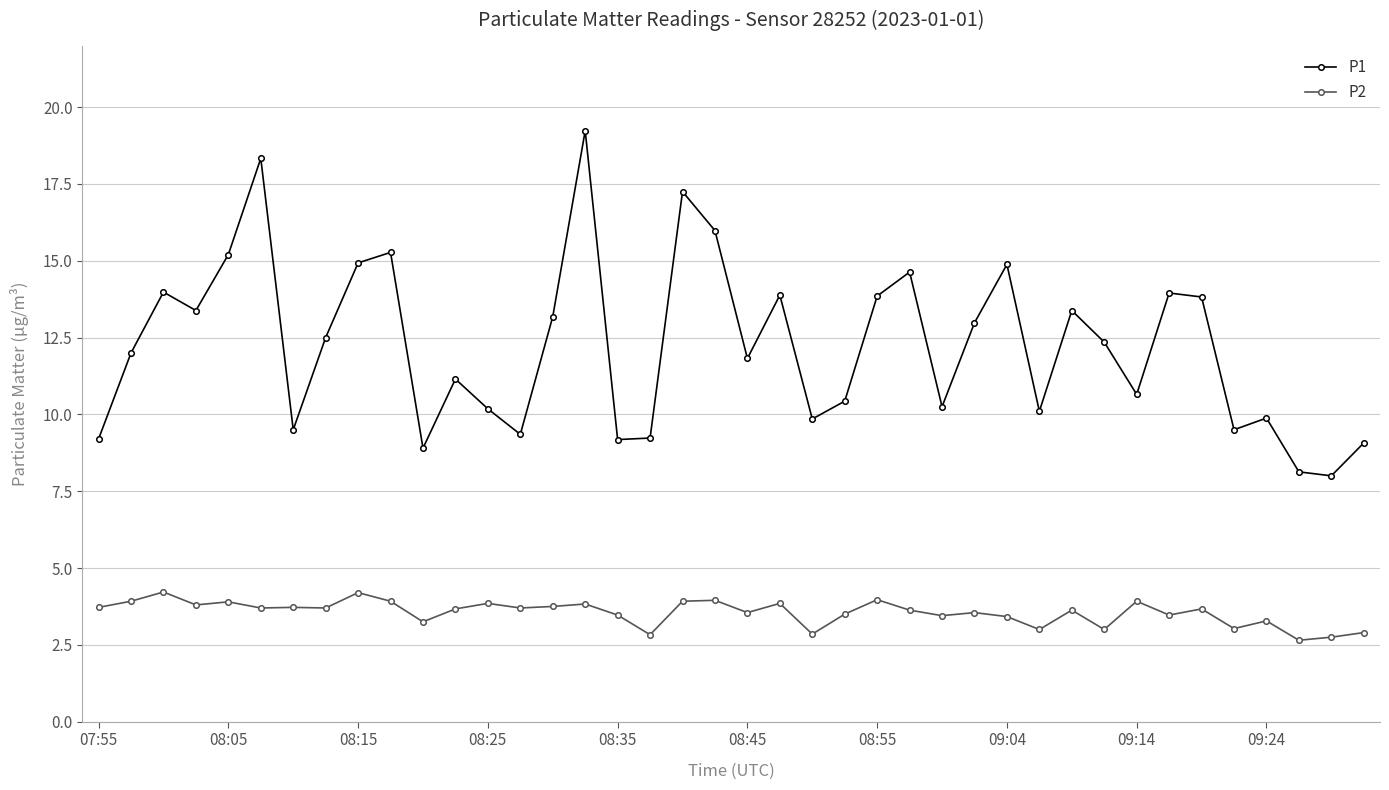

What is the value of the P1 point at the 2nd from the left?

12.0